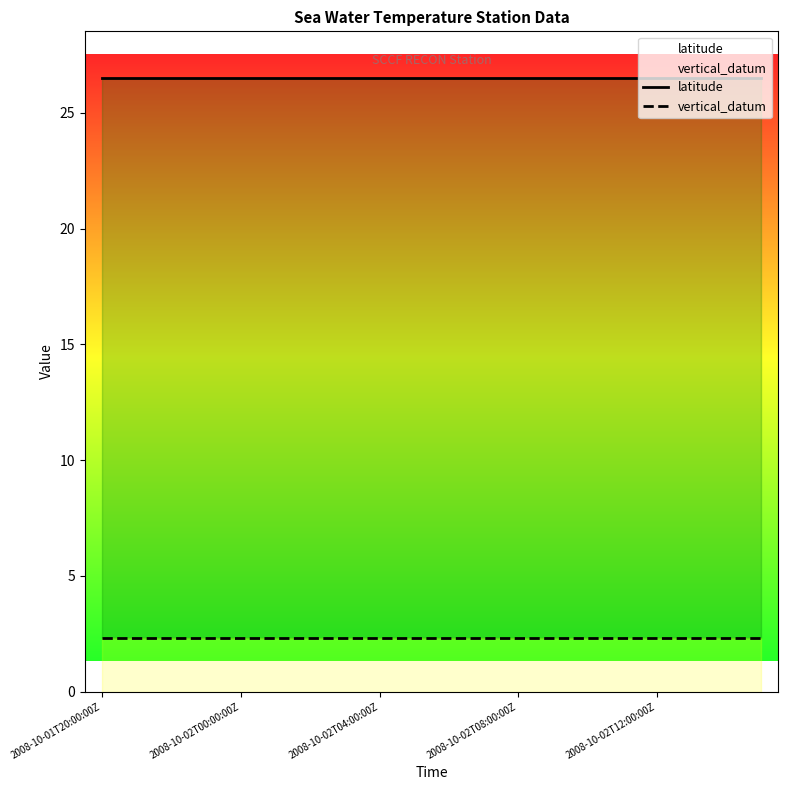

Reading left to right, what are all the values shown in this chart?

latitude: 26.5	26.5	26.5	26.5	26.5	26.5	26.5	26.5	26.5	26.5	26.5	26.5	26.5	26.5	26.5	26.5	26.5	26.5	26.5	26.5
vertical_datum: 2.3	2.3	2.3	2.3	2.3	2.3	2.3	2.3	2.3	2.3	2.3	2.3	2.3	2.3	2.3	2.3	2.3	2.3	2.3	2.3